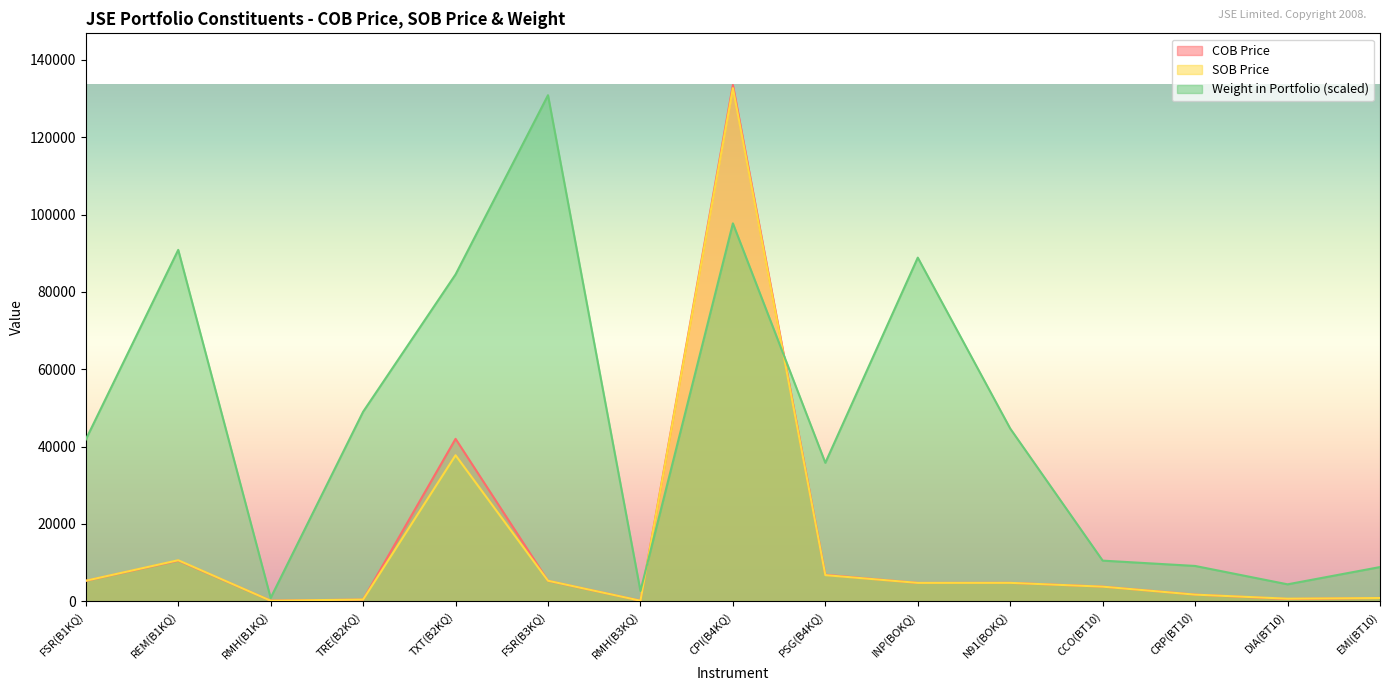

List the labels in order of Weight in Portfolio value, largest first.

FSR(B3KQ), CPI(B4KQ), REM(B1KQ), INP(BOKQ), TXT(B2KQ), TRE(B2KQ), N91(BOKQ), FSR(B1KQ), PSG(B4KQ), CCO(BT10), CRP(BT10), EMI(BT10), DIA(BT10), RMH(B3KQ), RMH(B1KQ)